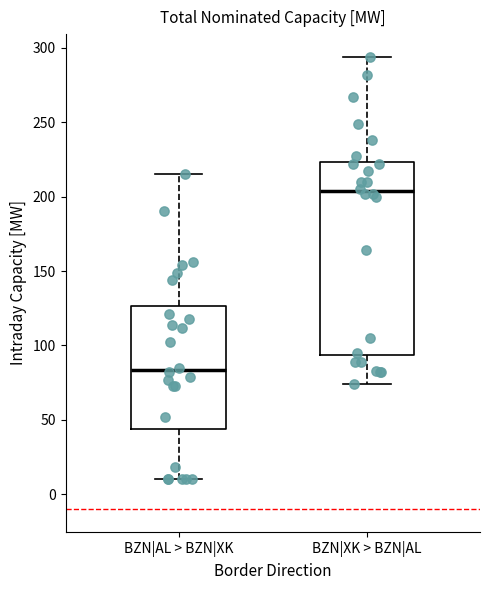

Where does the lower whisker of the box for BZN|AL > BZN|XK end on the y-axis? The values are not printed on the chart, so give them approximately, as read against the axis.

10